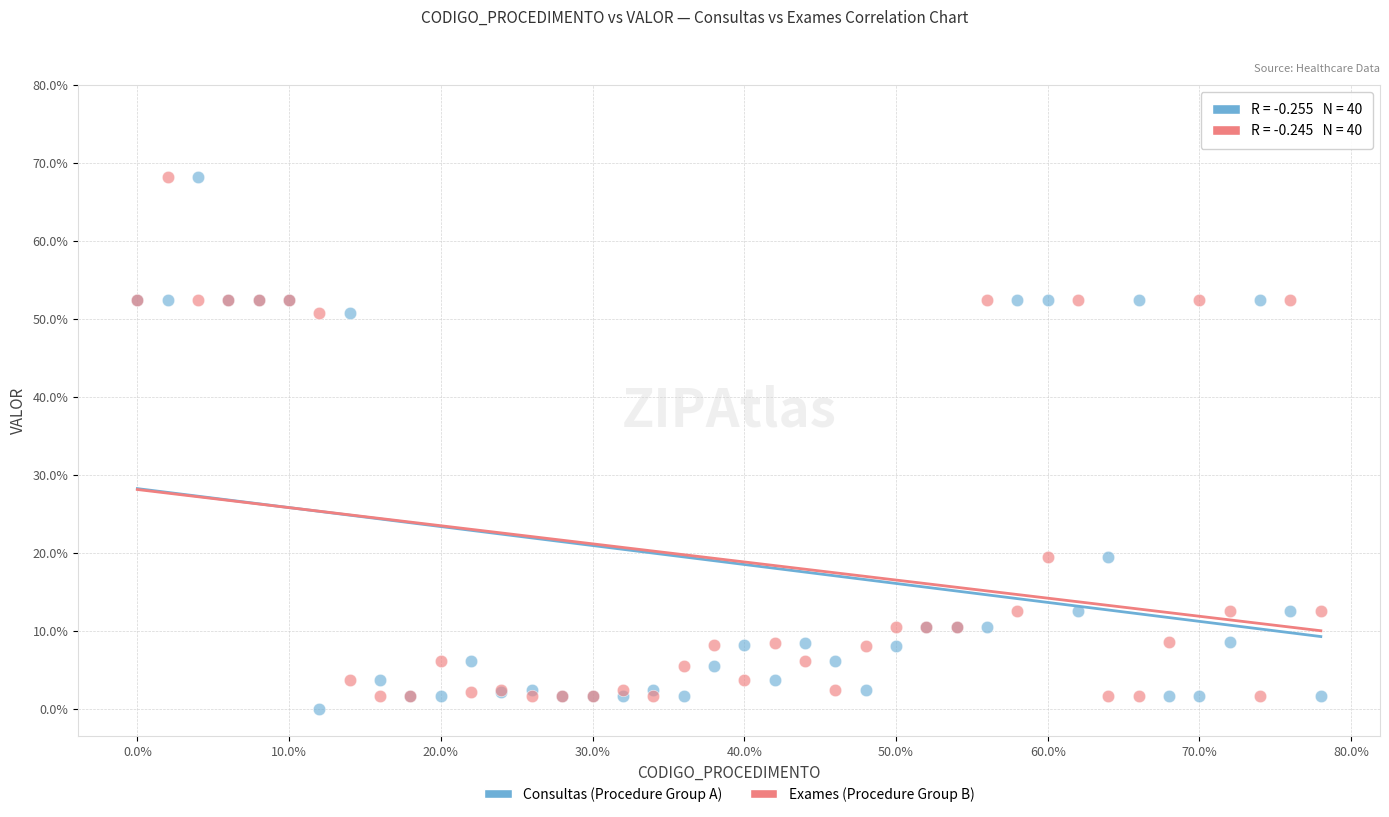

What is the X range (max minus min) for the scatter plot?

78.0